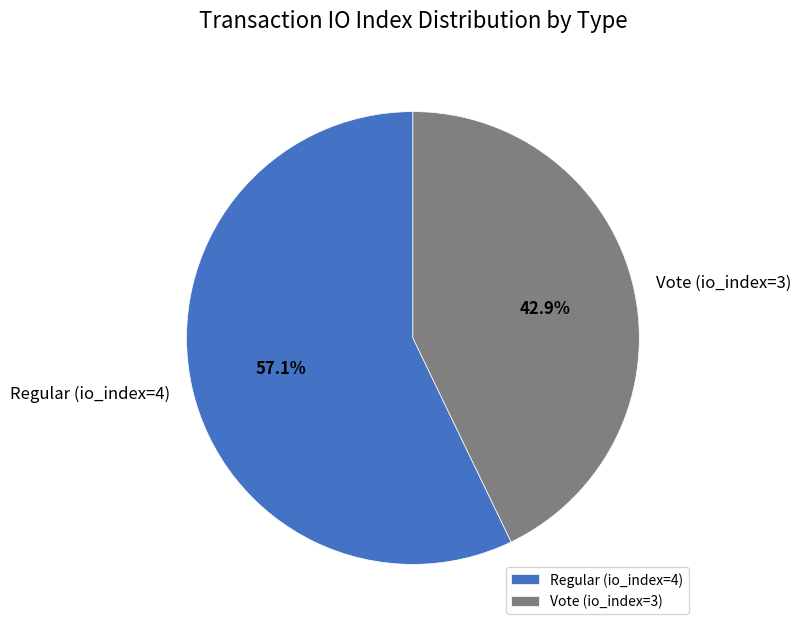

Does Vote (io_index=3) represent more than half of the total?

No